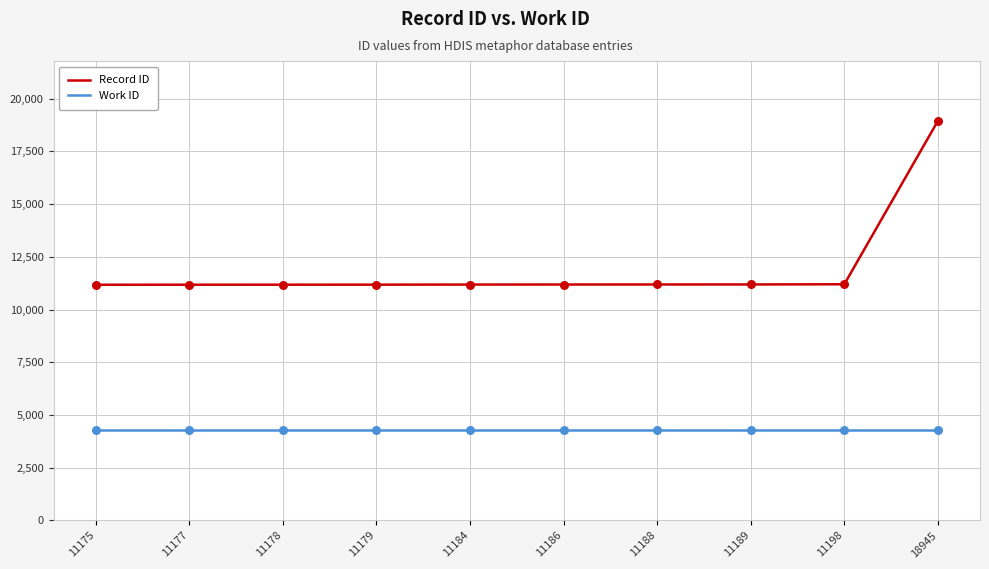

True or false: Work ID and Record ID intersect in this chart.

False